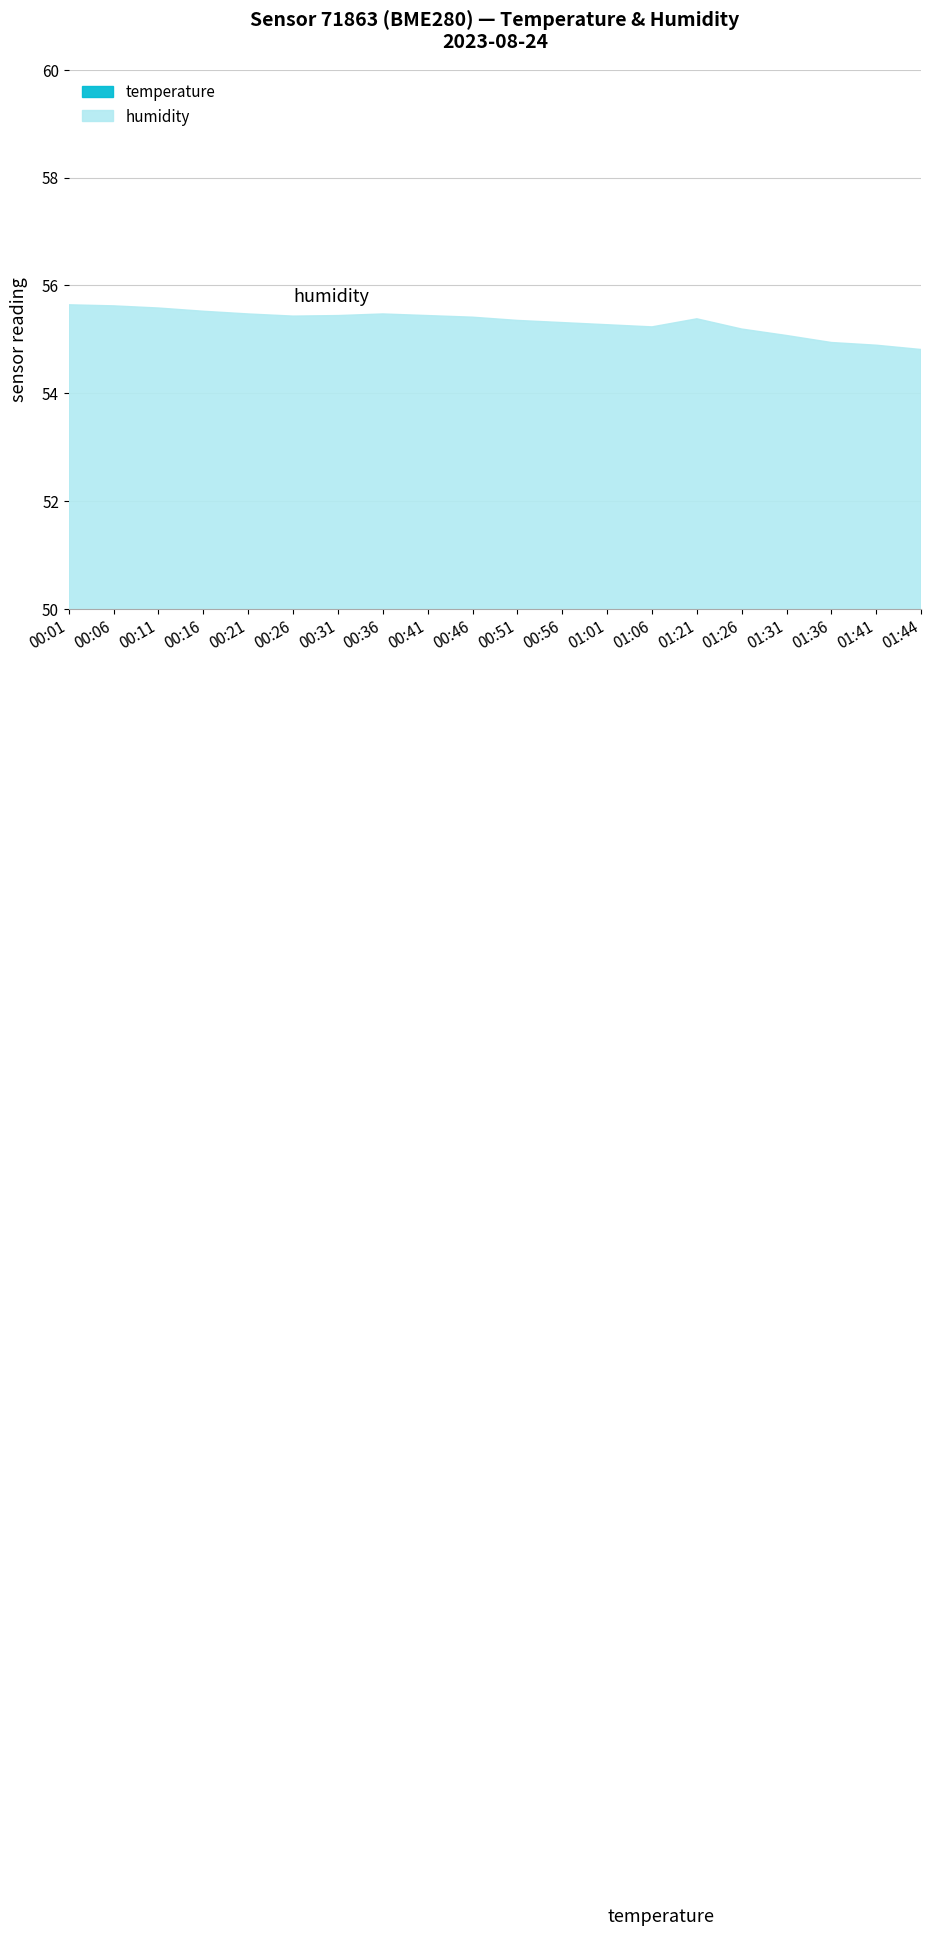

Which series changed the most between 00:41 and 01:44?

humidity